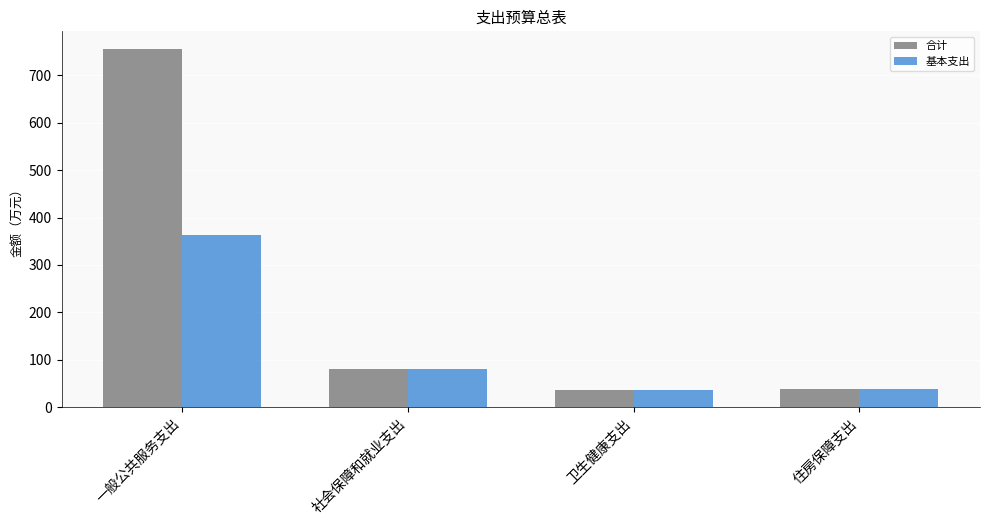

What is the total value across all series at 一般公共服务支出?

1119.4